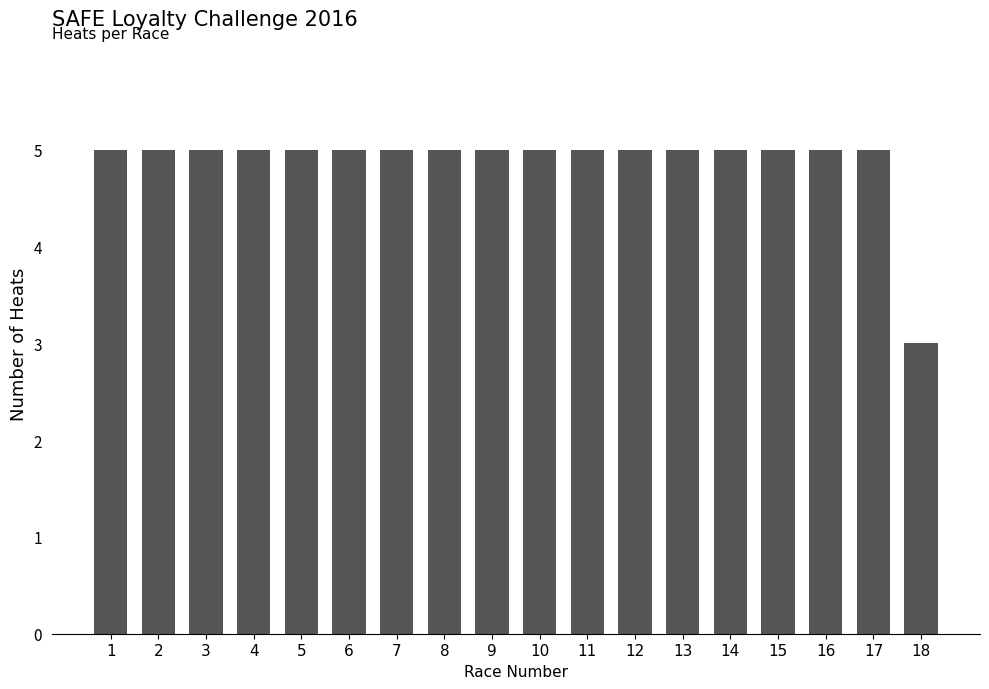

True or false: the data shows 7 at 10.

False